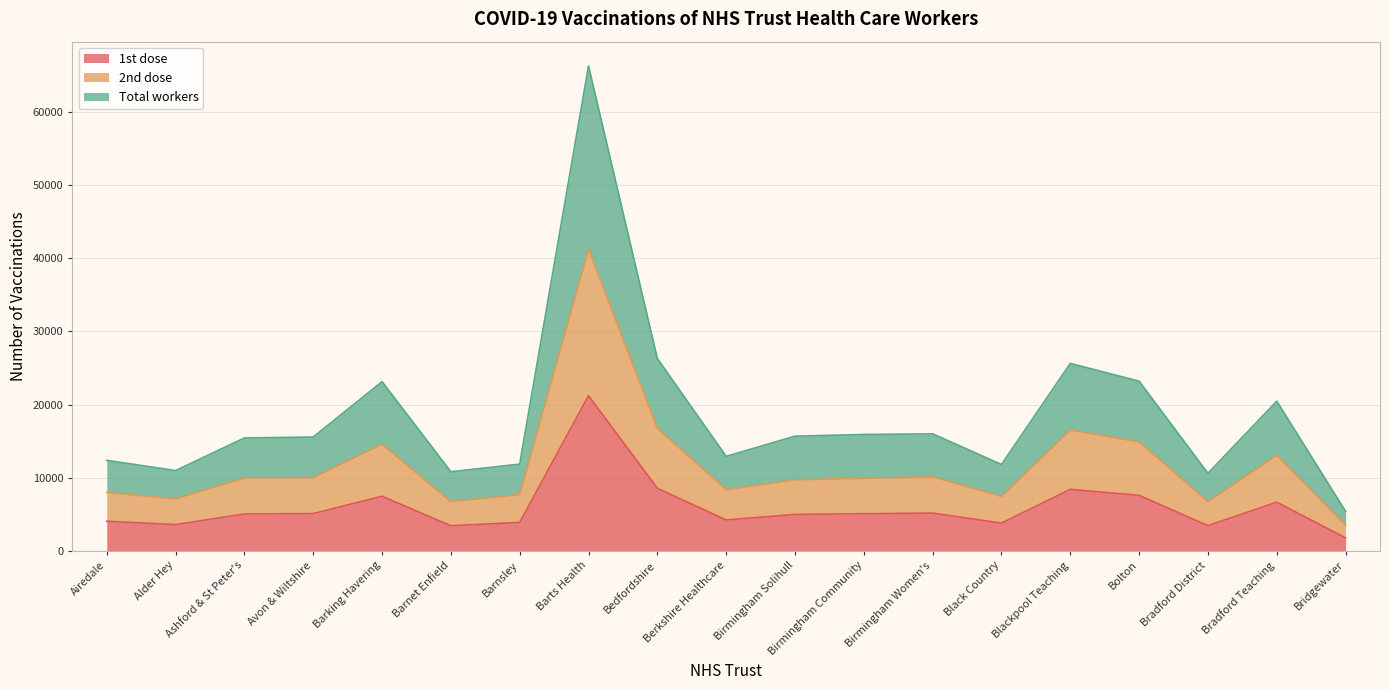

What is the label of the 9th point from the right?

Birmingham Solihull